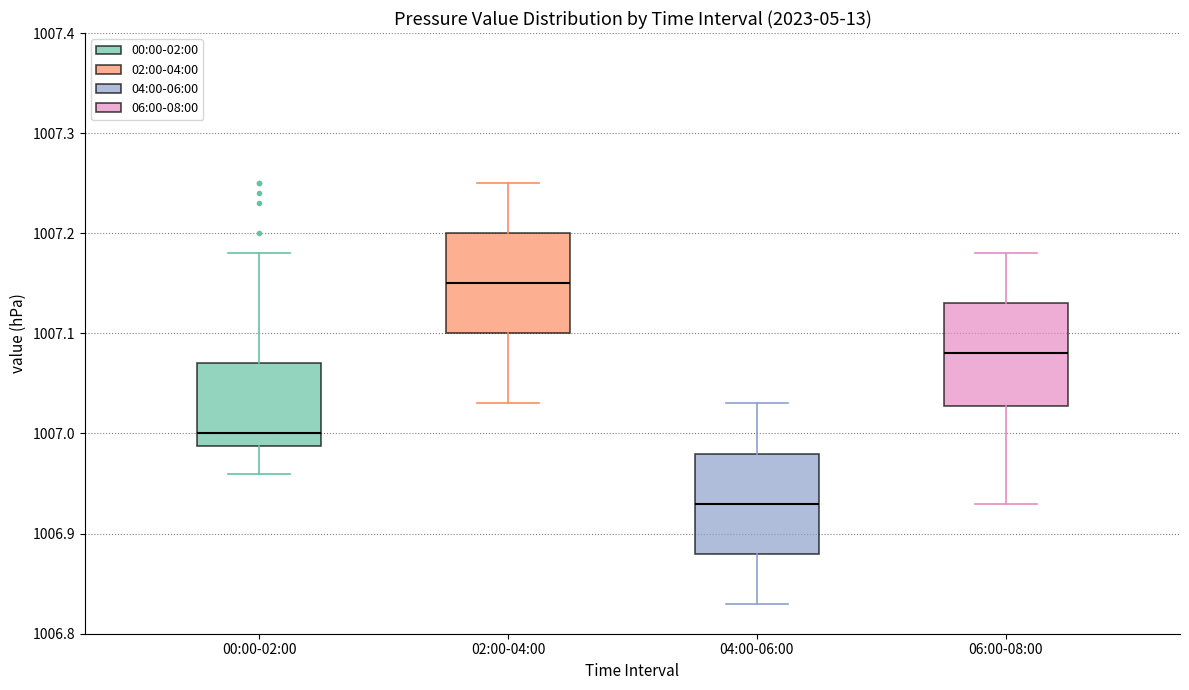

Reading left to right, read every box against the y-axis: the position of its median line, the range the box covers, and the ends of its whiskers. The values are not printed on the chart, so give them approximately, as read against the axis.

00:00-02:00: median 1007.00, box 1006.99 to 1007.07, whiskers 1006.96 to 1007.18
02:00-04:00: median 1007.15, box 1007.10 to 1007.20, whiskers 1007.03 to 1007.25
04:00-06:00: median 1006.93, box 1006.88 to 1006.98, whiskers 1006.83 to 1007.03
06:00-08:00: median 1007.08, box 1007.03 to 1007.13, whiskers 1006.93 to 1007.18